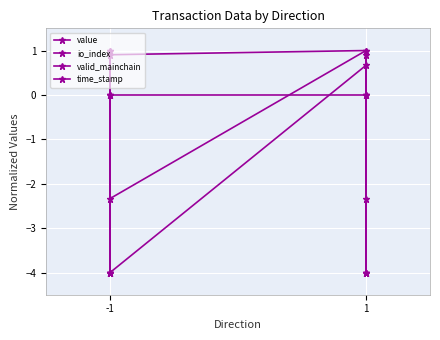

Is it true that time_stamp equals -4.0 at -1?

True